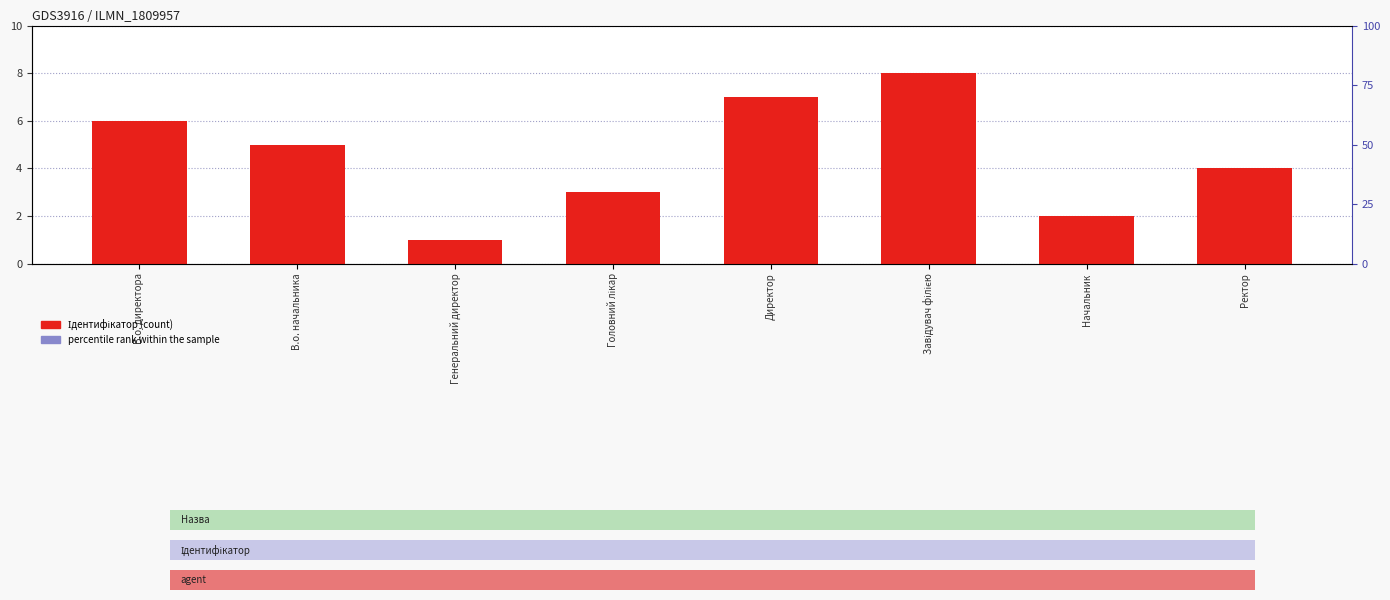

Count the number of data series in this chart.

1